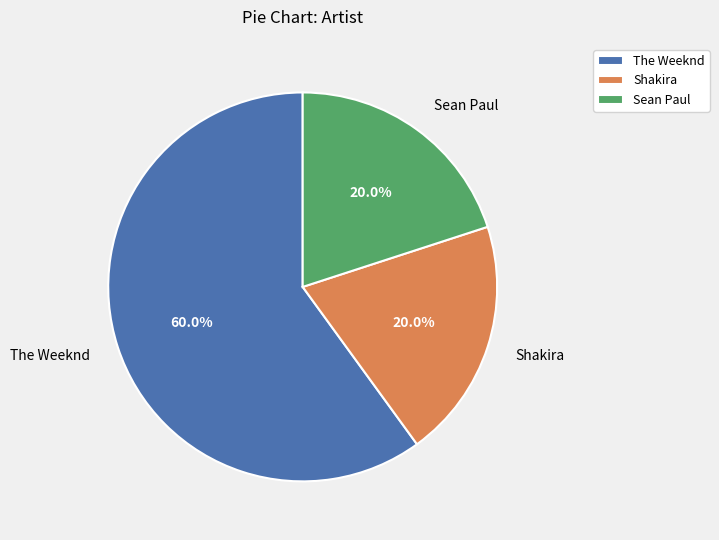

What is the ratio of the value at The Weeknd to the value at Sean Paul?

3.0